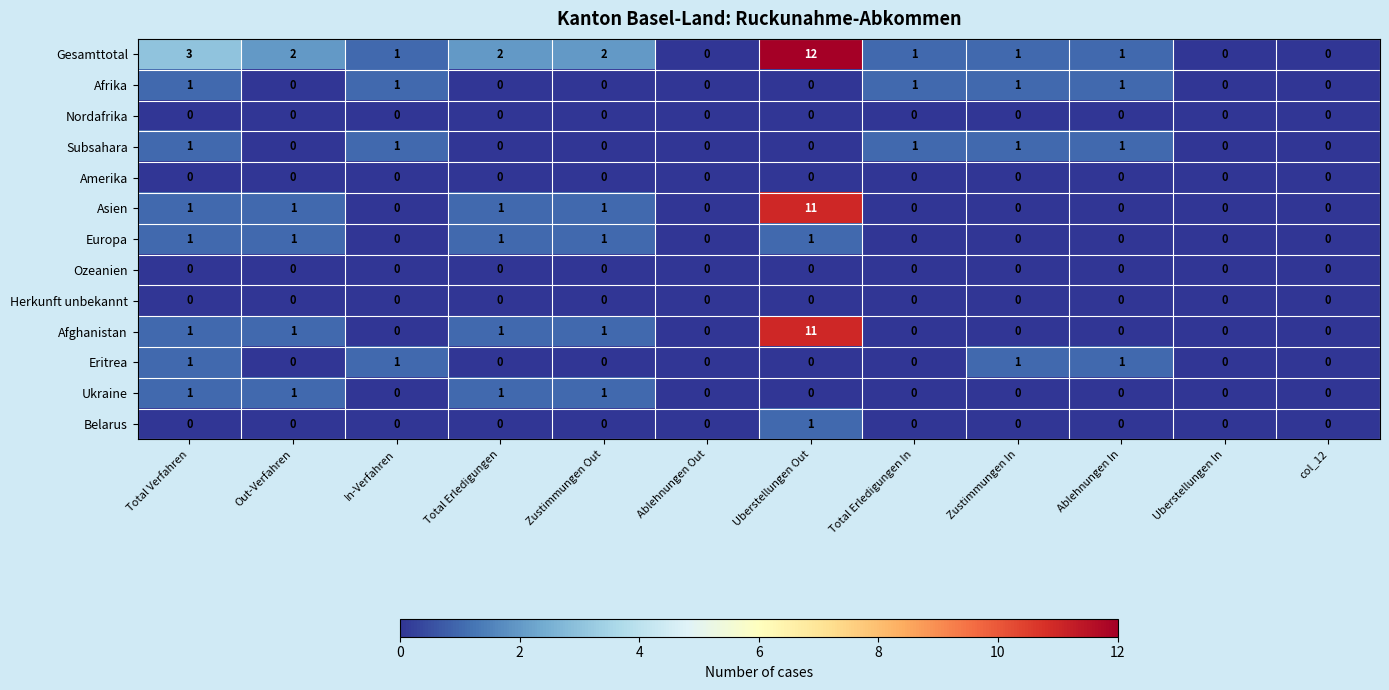

How many series are shown in this chart?

13